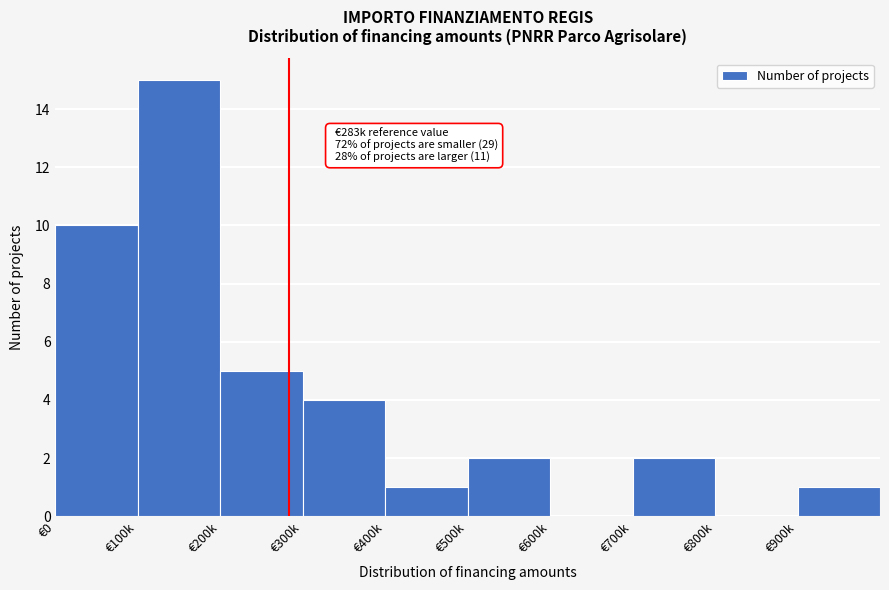

Reading left to right, what are all the values shown in this chart?

€0=10	€100k=15	€200k=5	€300k=4	€400k=1	€500k=2	€600k=0	€700k=2	€800k=0	€900k=1